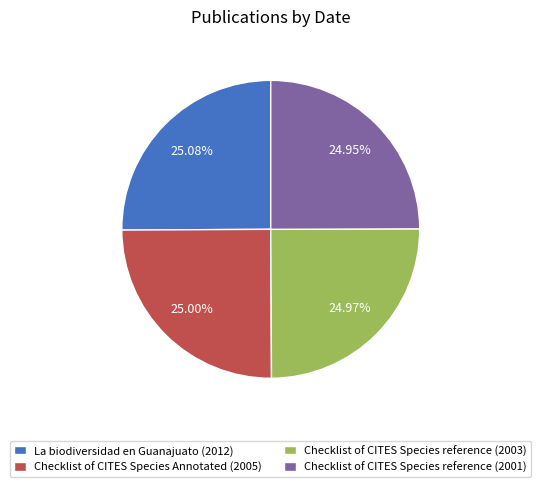

Count the number of slices in the pie.

4